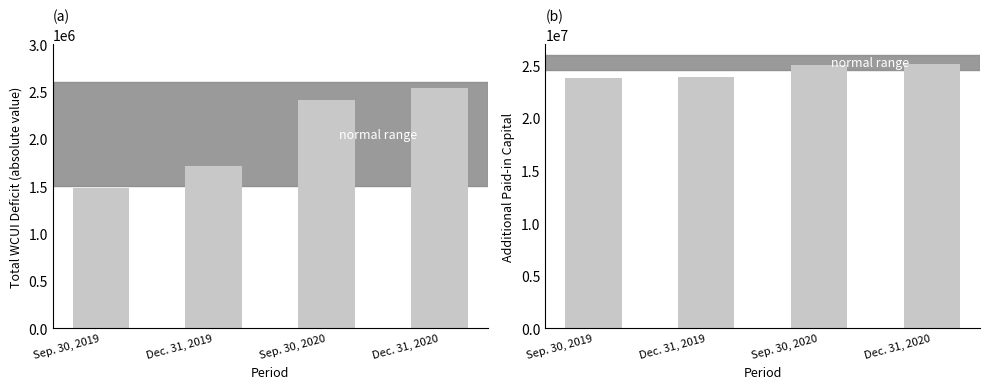

Is it true that Total WCUI Deficit [Member] equals 800372 at Dec. 31, 2019?

False